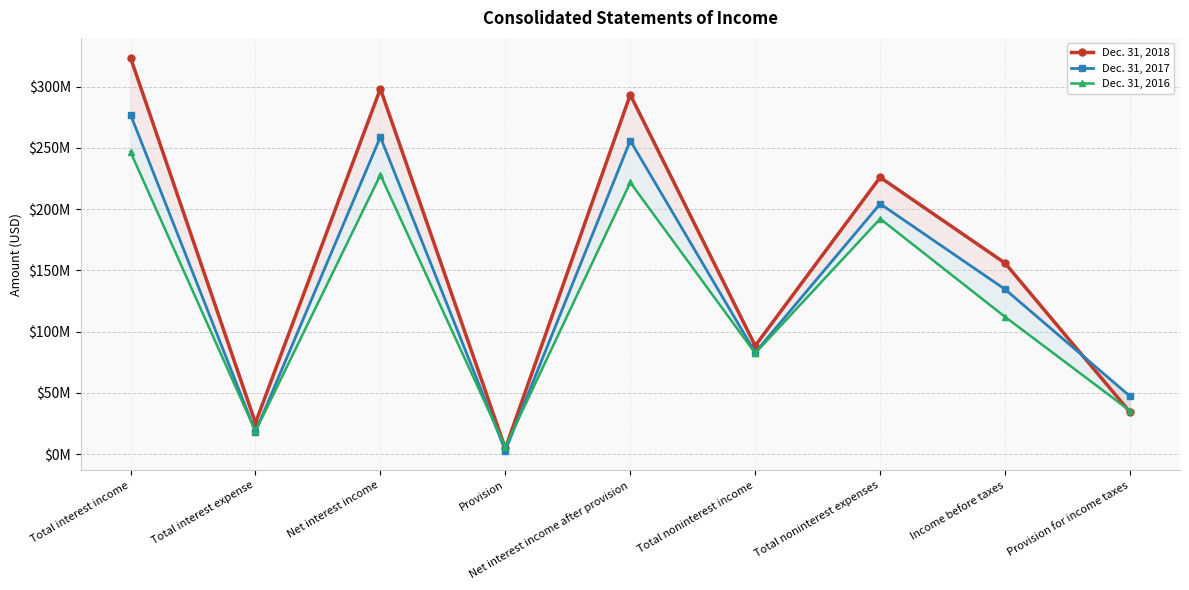

Between which two adjacent categories do Dec. 31, 2017 and Dec. 31, 2016 first intersect?

Total interest income and Total interest expense